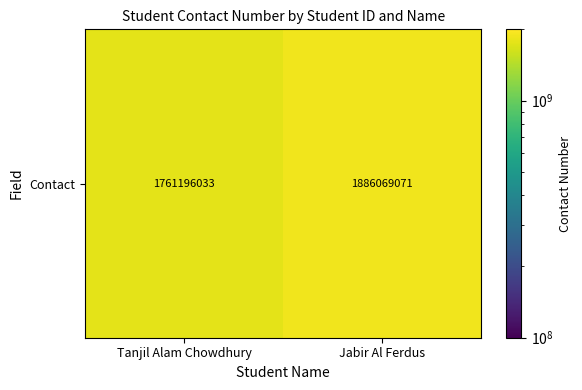

Which has a higher value, Jabir Al Ferdus or Tanjil Alam Chowdhury?

Jabir Al Ferdus